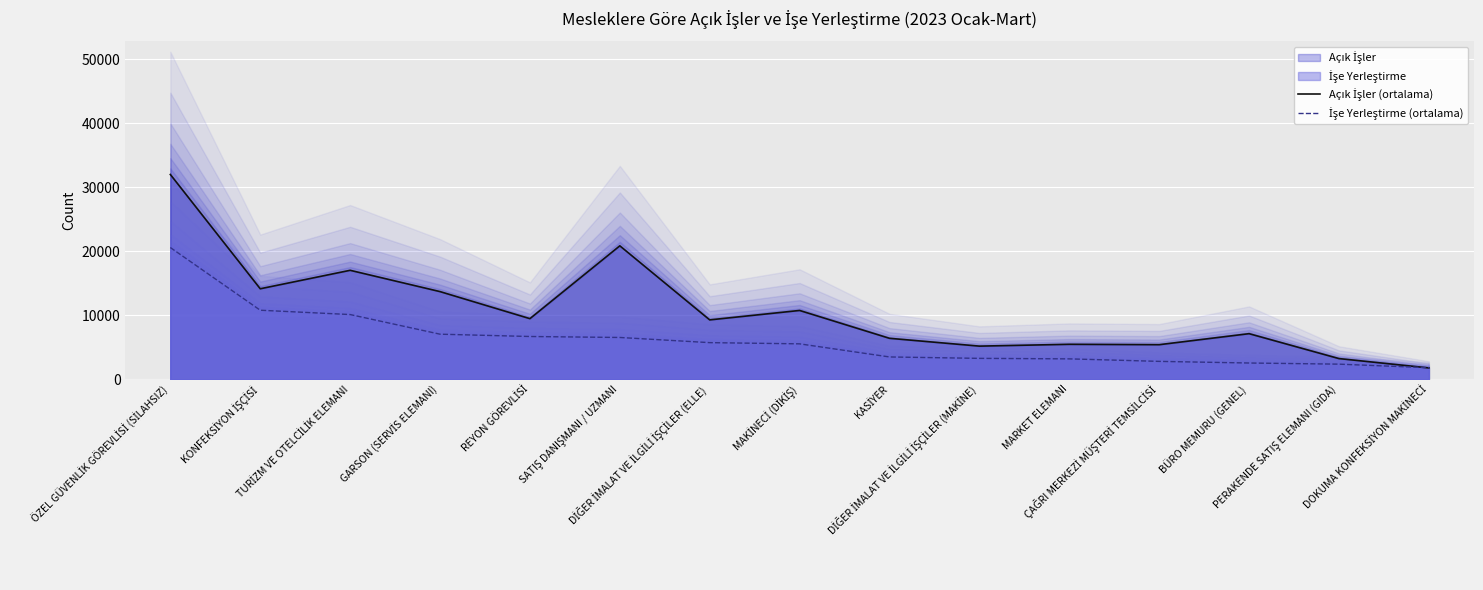

What is the difference between the highest and lowest values at SATIŞ DANIŞMANI / UZMANI?

14329